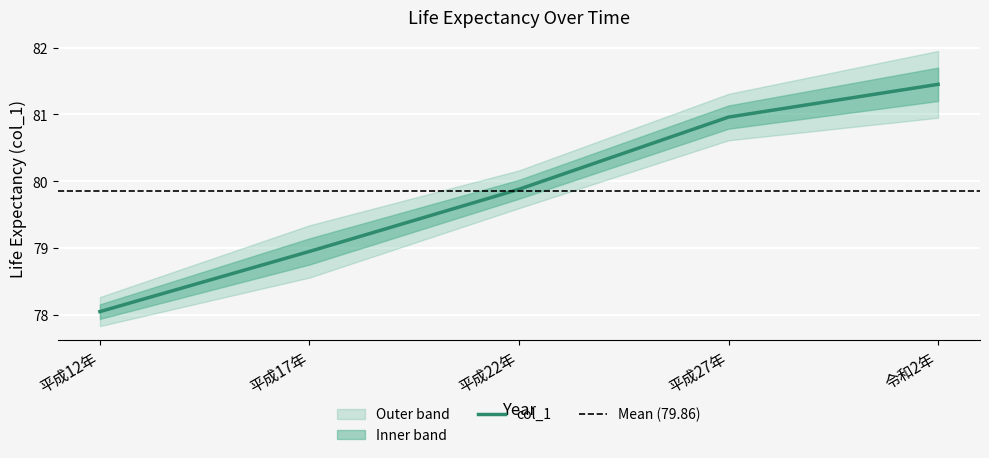

What is the difference between the maximum and minimum values?

3.4